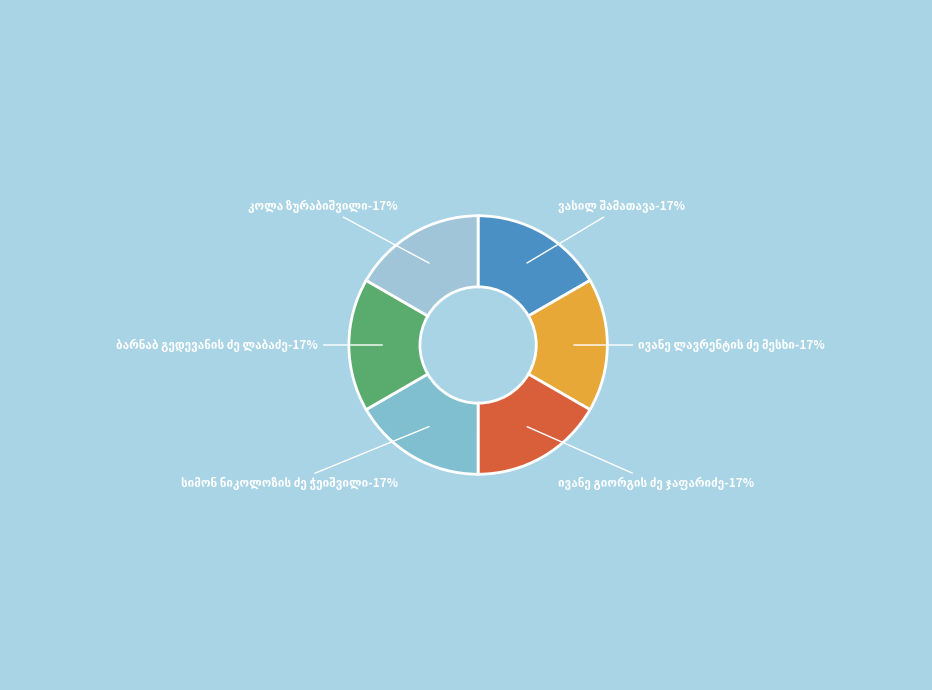

What portion of the pie excludes ივანე გიორგის ძე ჯაფარიძე?

83.3%